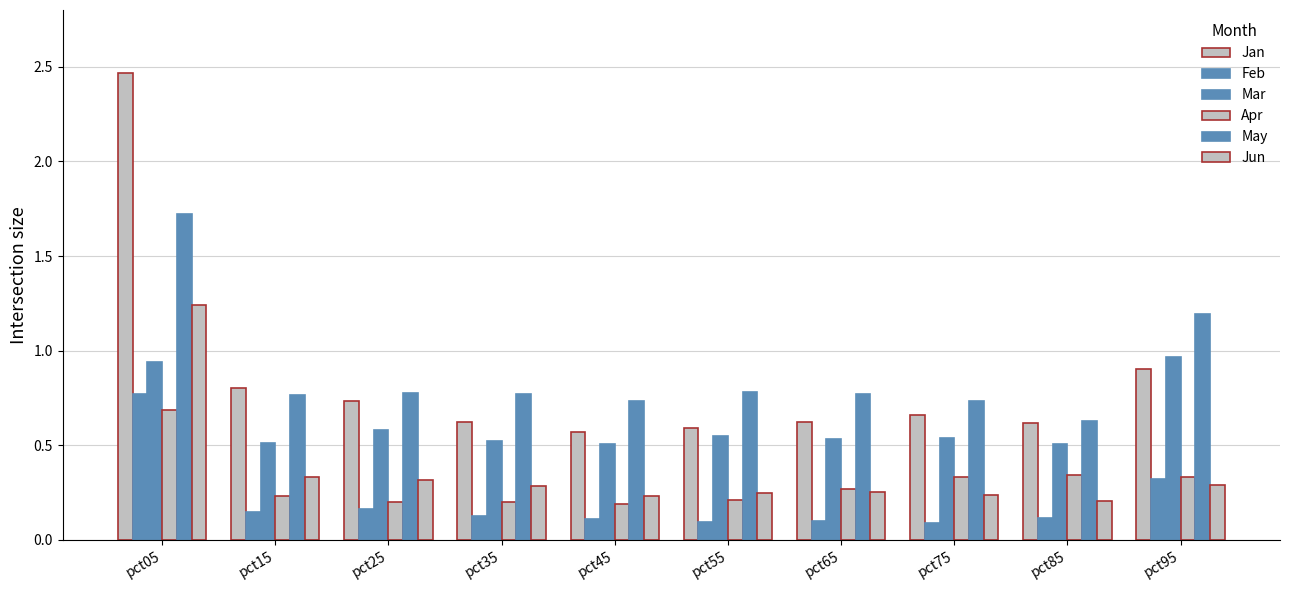

How many categories are shown in the chart?

10